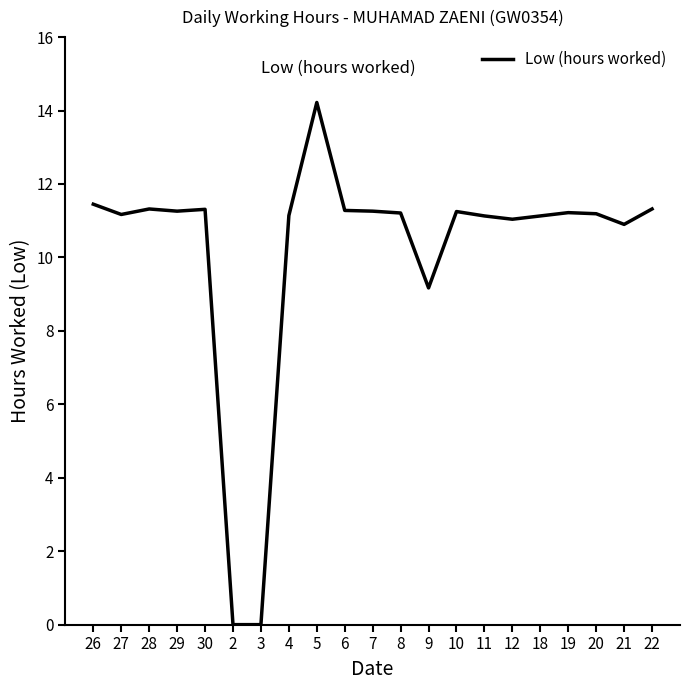

What position from the left is 22?

21